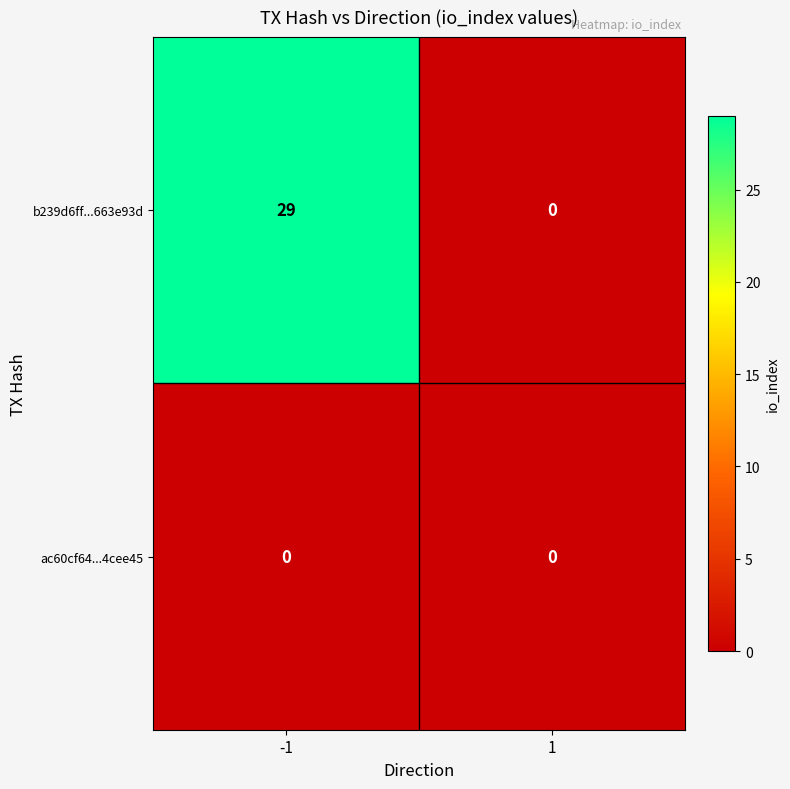

Rank the series by their maximum value, from highest to lowest.

b239d6ff...663e93d, ac60cf64...4cee45